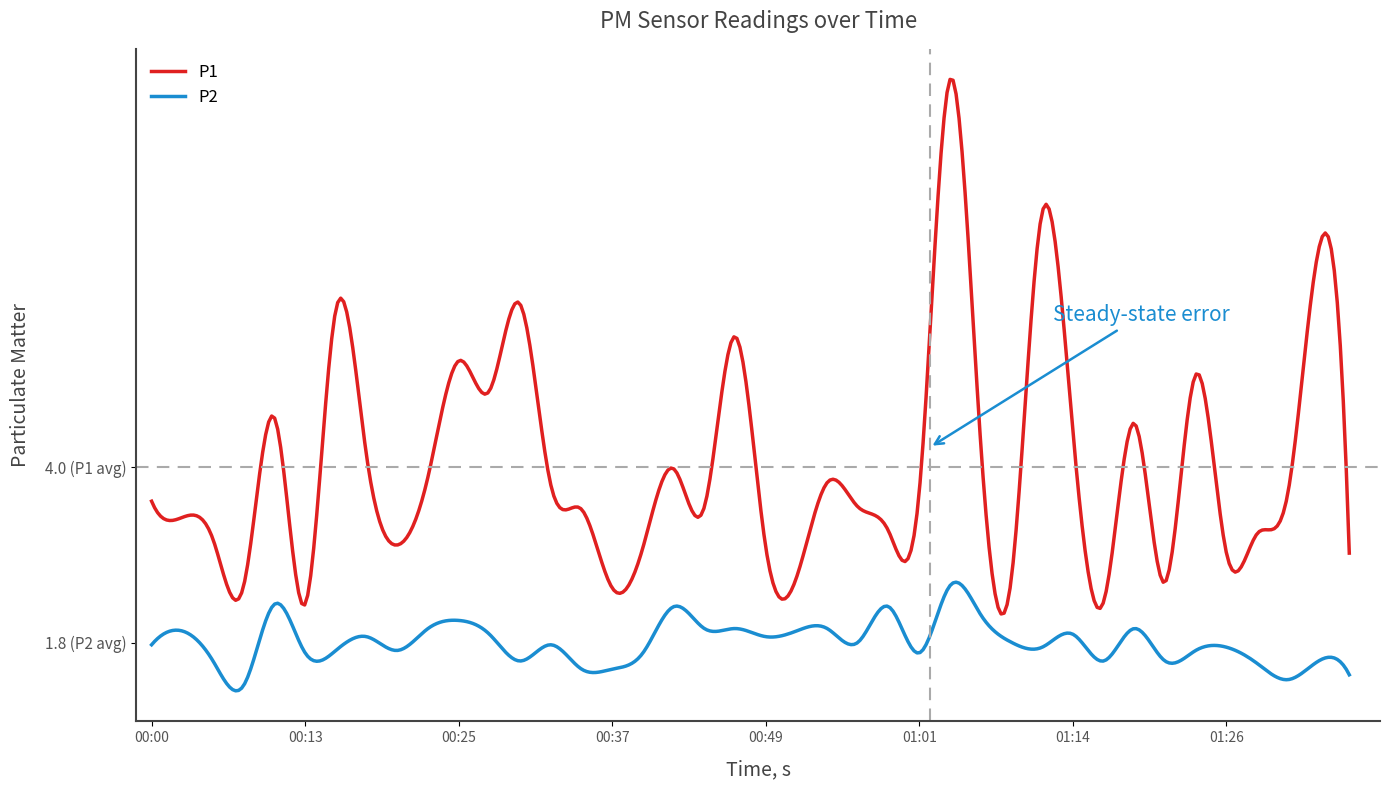

At which category is the sum across all series the highest?

01:04